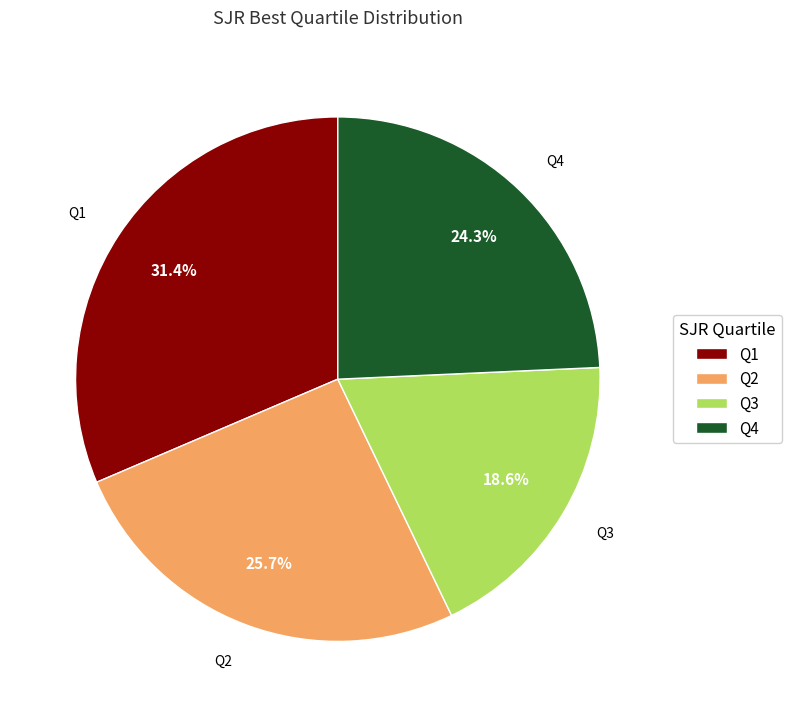

How many segments does this pie chart have?

4